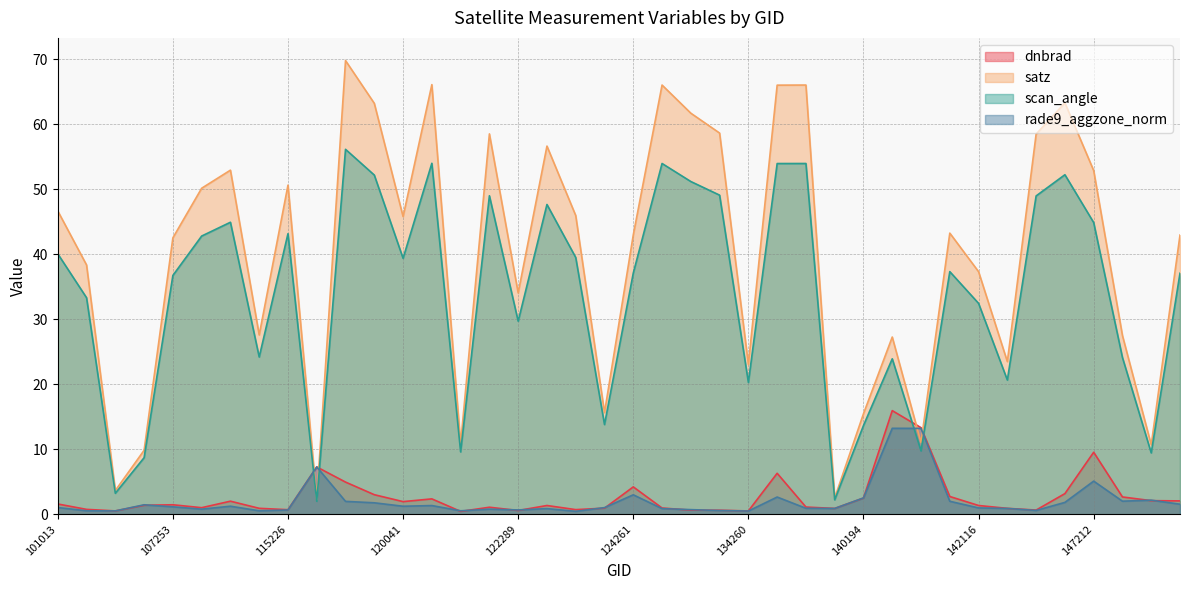

Between 122463 and 115226, which is larger?

122463